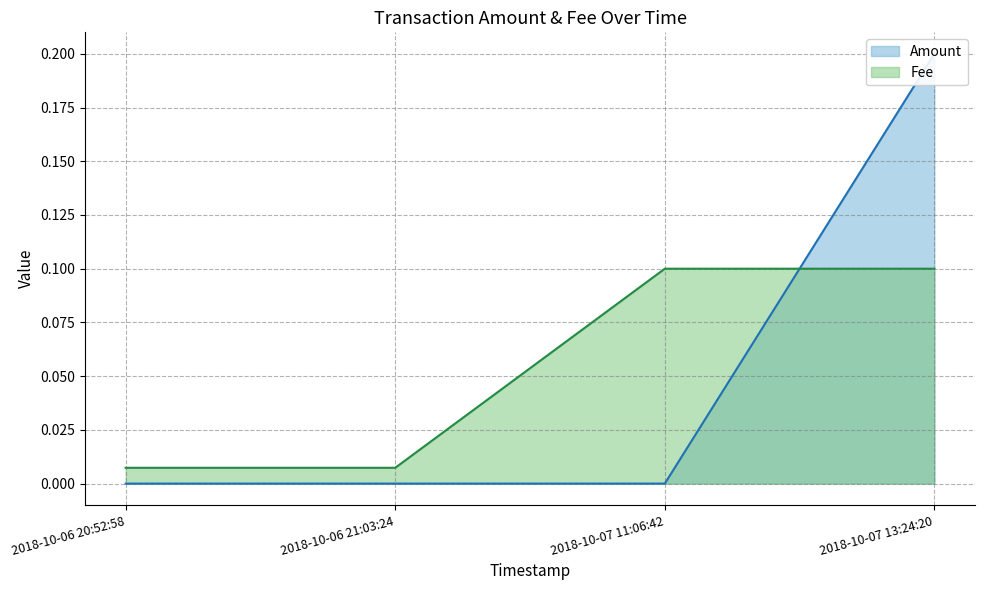

What position from the right is 2018-10-07 11:06:42?

2